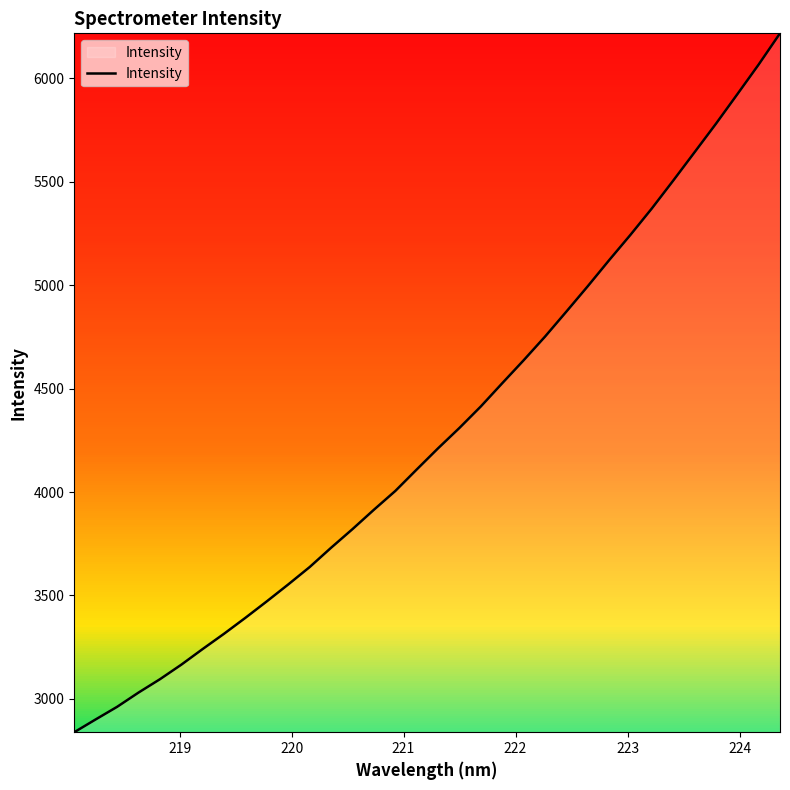

What is the difference between the maximum and minimum values?

3378.5